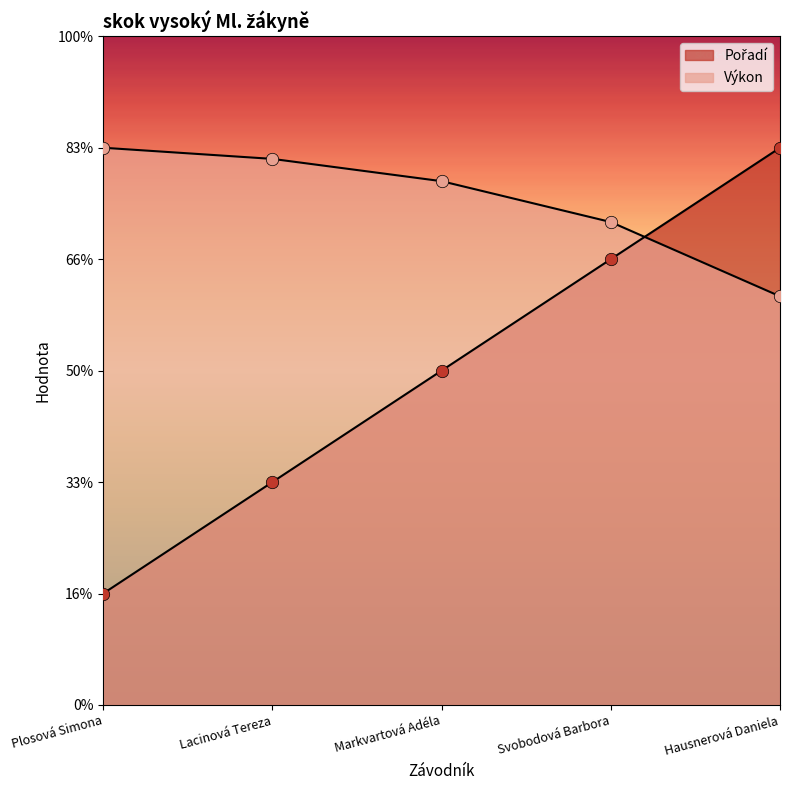

What are all the series names shown in the legend?

Pořadí, Výkon